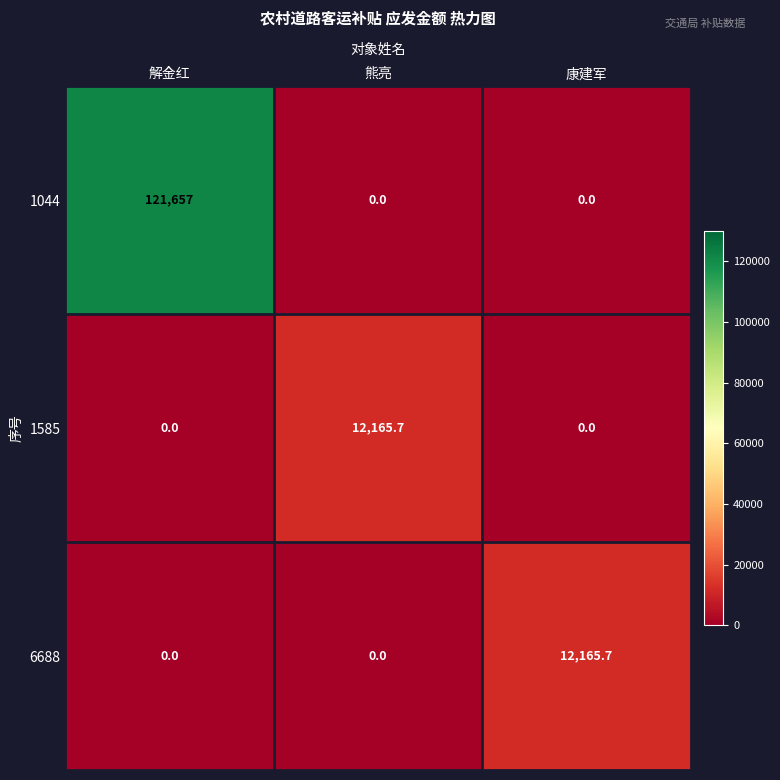

What is the total value across all series at 熊亮?

12165.7